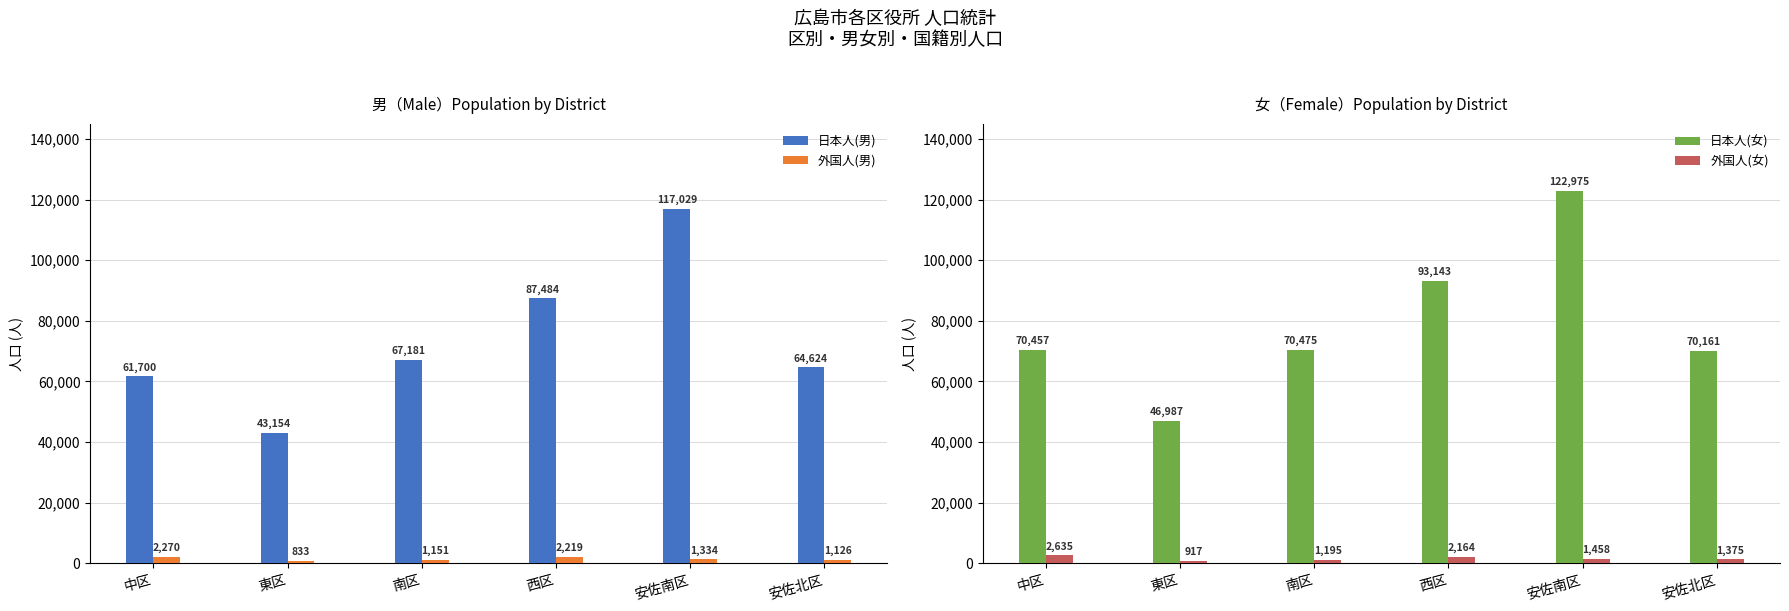

Reading left to right, extract all data points from this chart.

日本人(男): 61700	43154	67181	87484	117029	64624
外国人(男): 2270	833	1151	2219	1334	1126
日本人(女): 70457	46987	70475	93143	122975	70161
外国人(女): 2635	917	1195	2164	1458	1375